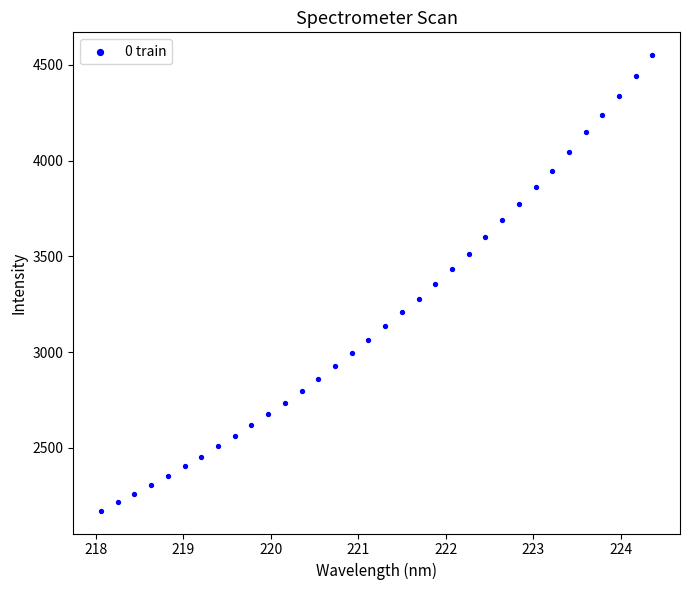

What is the range of X values (max minus min)?

6.3